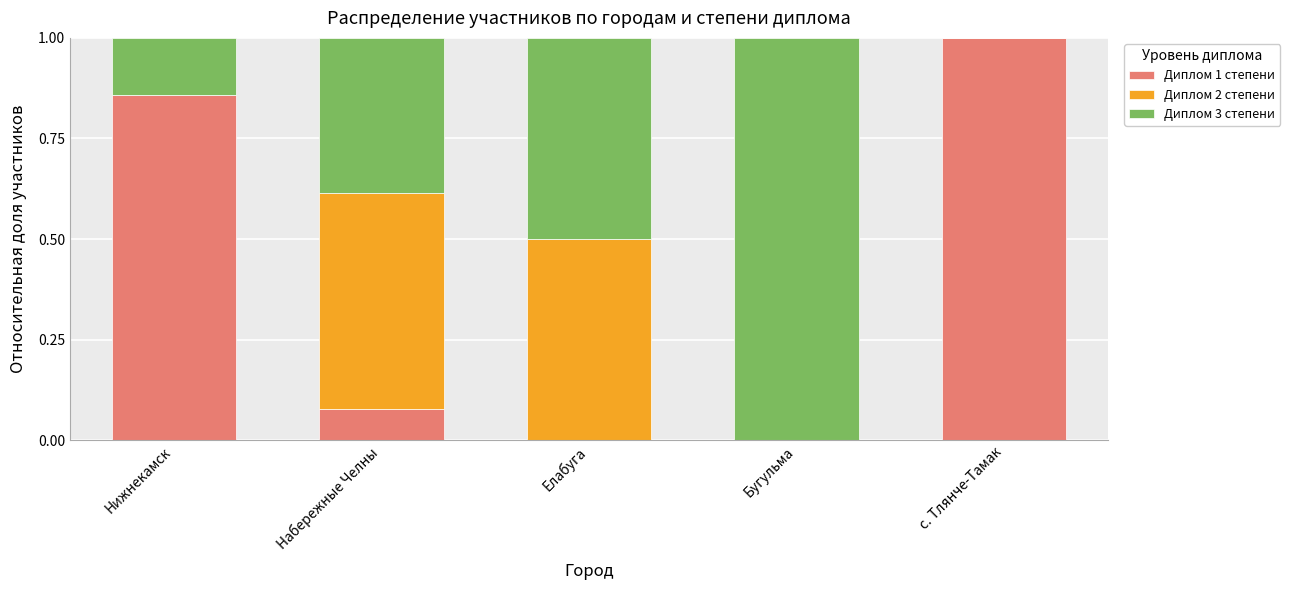

What is the sum of all Диплом 1 степени values?

1.9